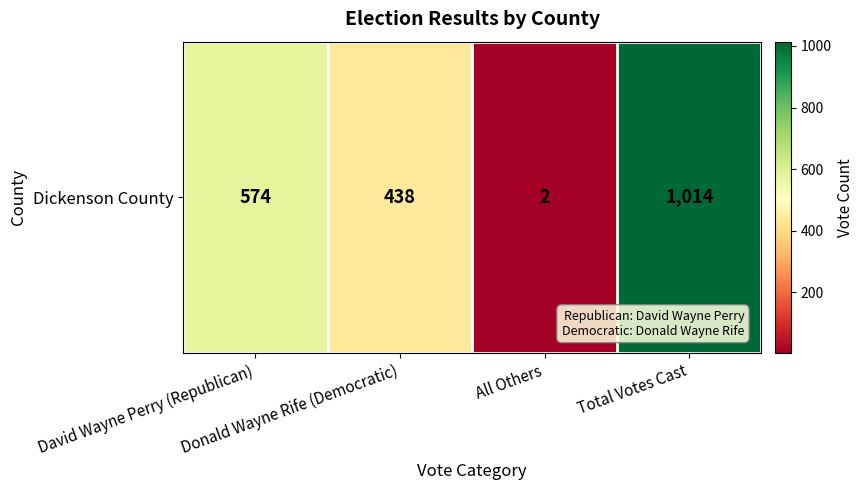

Which label corresponds to the largest value in the chart?

Total Votes Cast